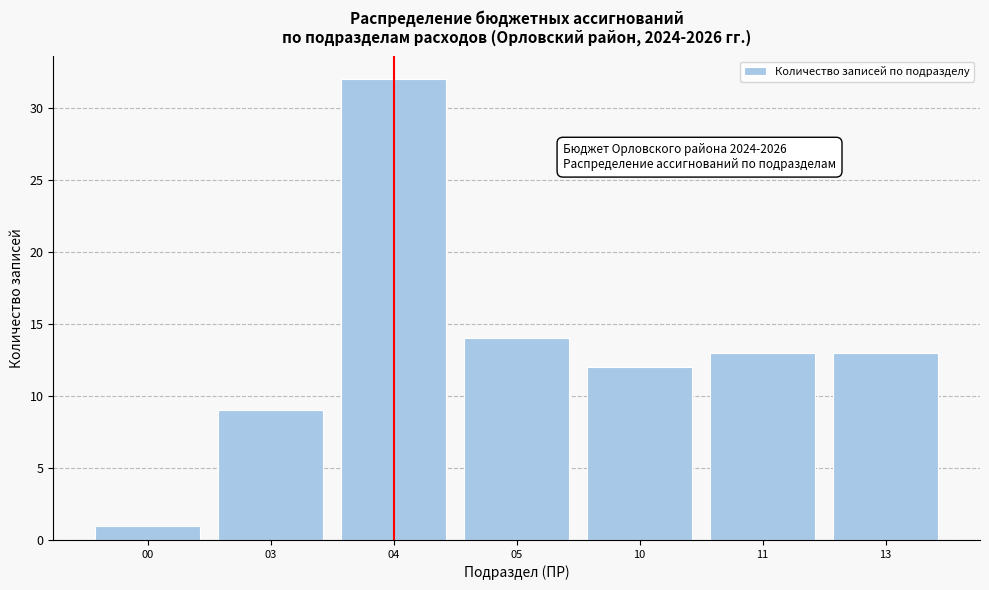

Reading right to left, extract all data points from this chart.

13=13	11=13	10=12	05=14	04=32	03=9	00=1